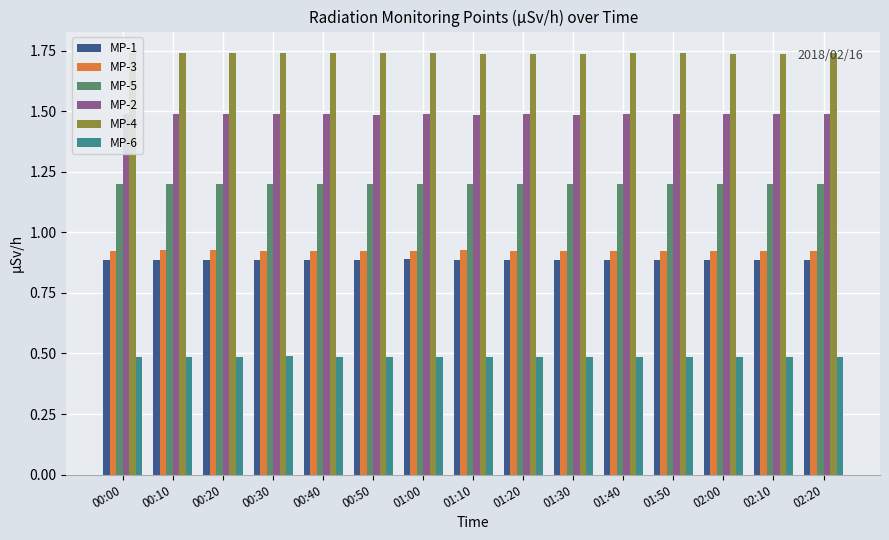

Are the bars horizontal?

No